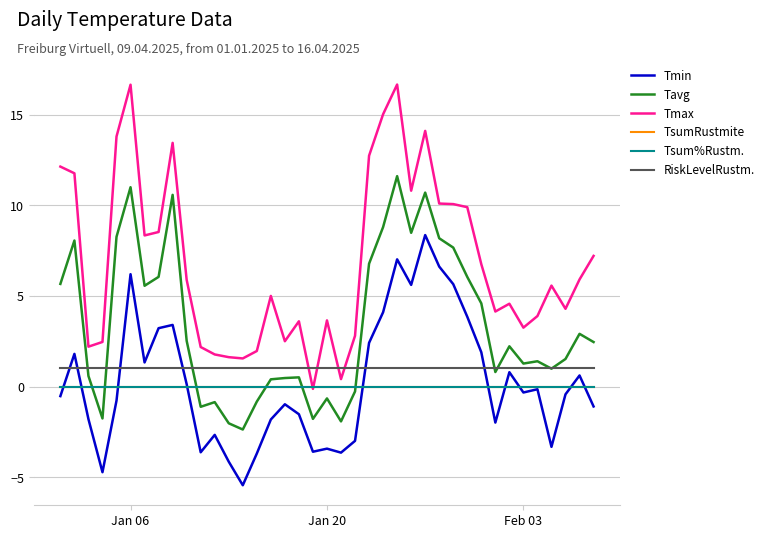

What is the minimum value for Tavg?

-2.4